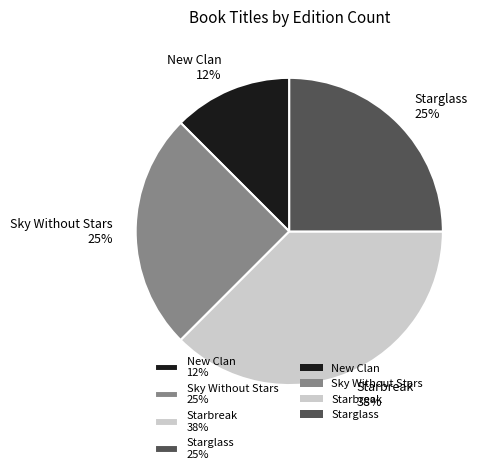

To the nearest percent, what is the average slice percentage?

25%